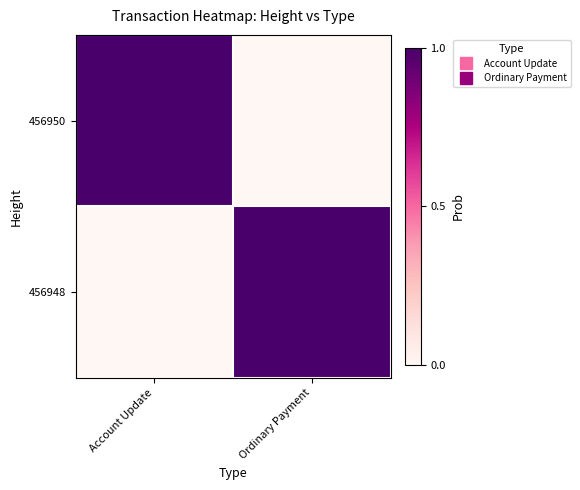

Count the number of data series in this chart.

2